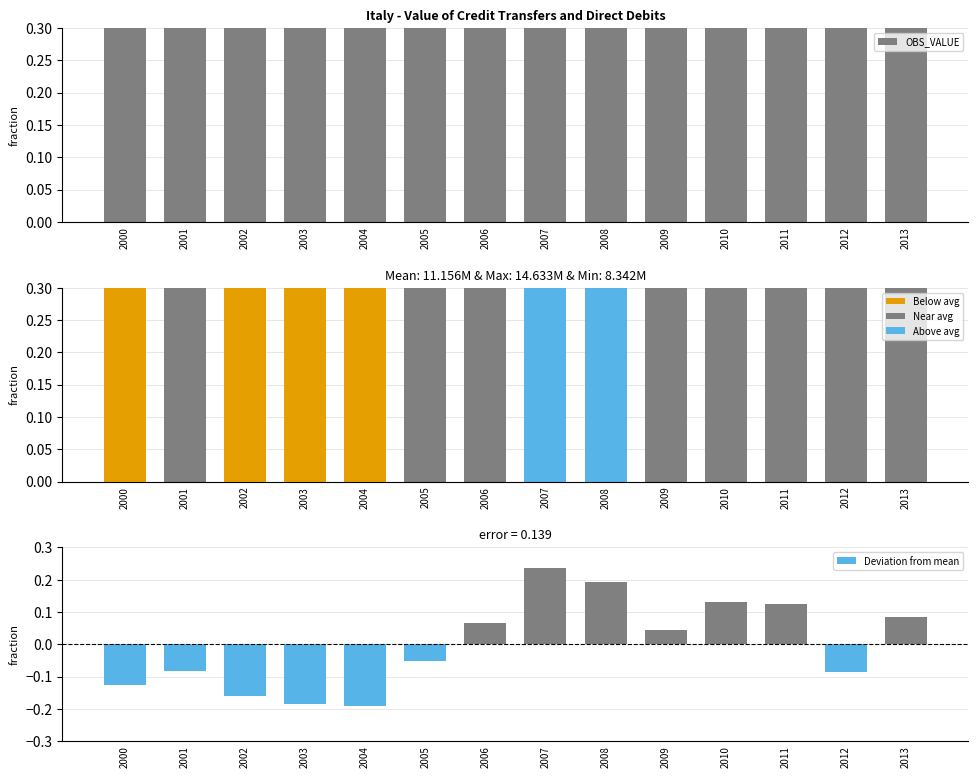

Which series changed the most between 2008 and 2013?

OBS_VALUE